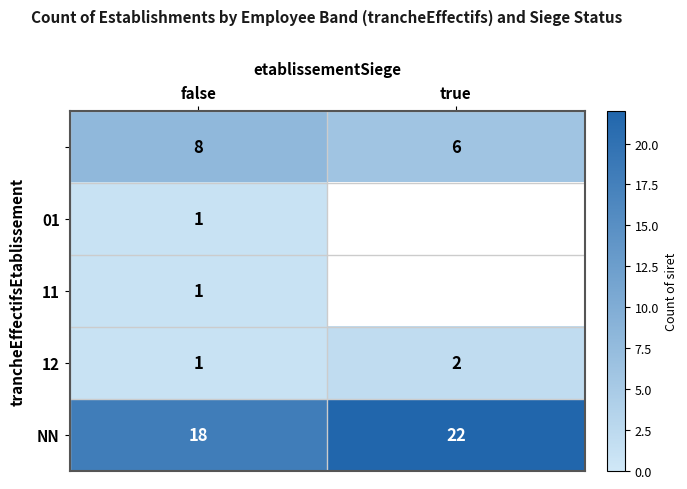

List the labels in order of 12 value, smallest first.

false, true